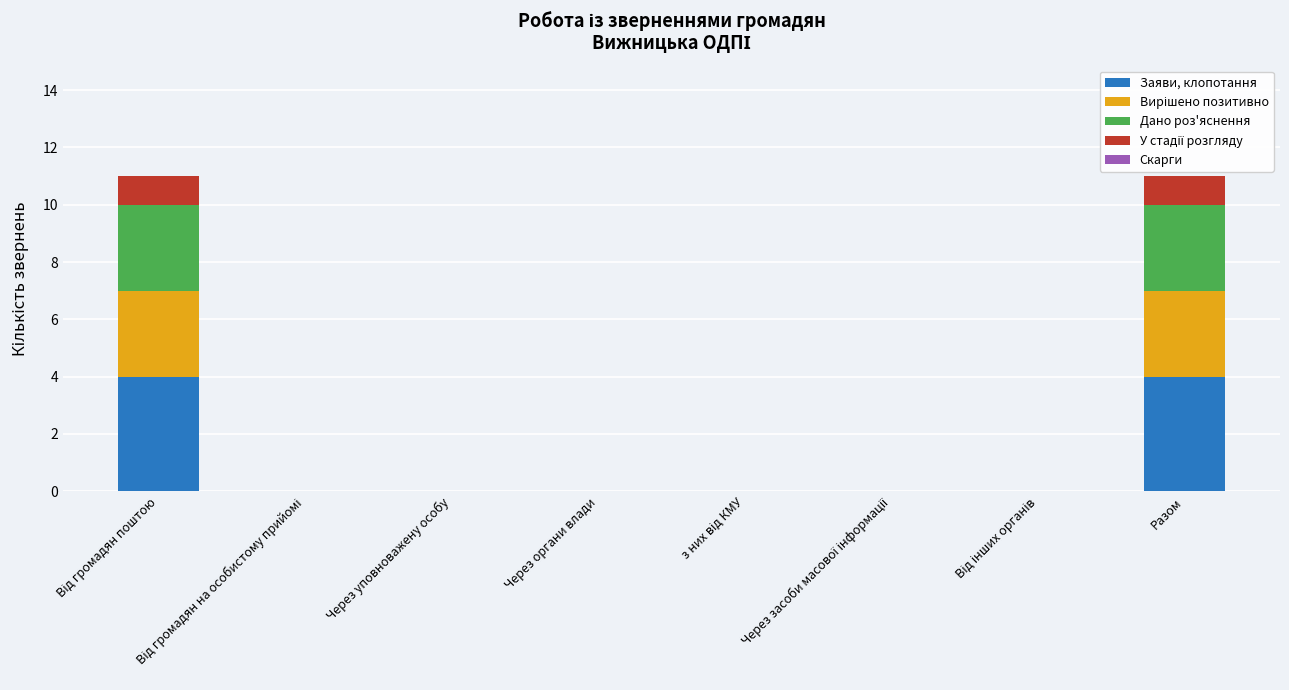

What is the maximum value for Заяви, клопотання?

4